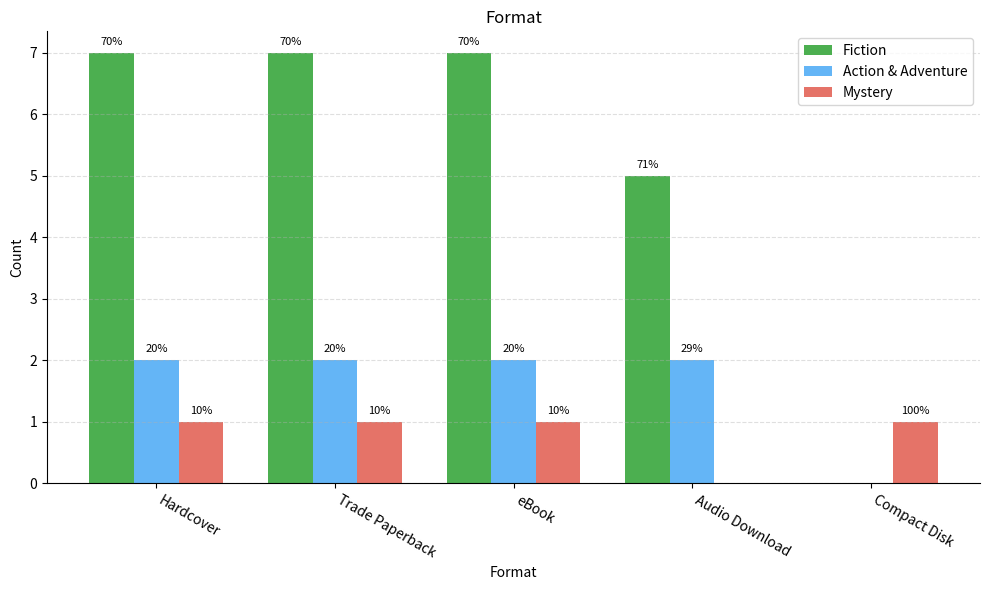

Is it true that Mystery equals 2 at Trade Paperback?

False